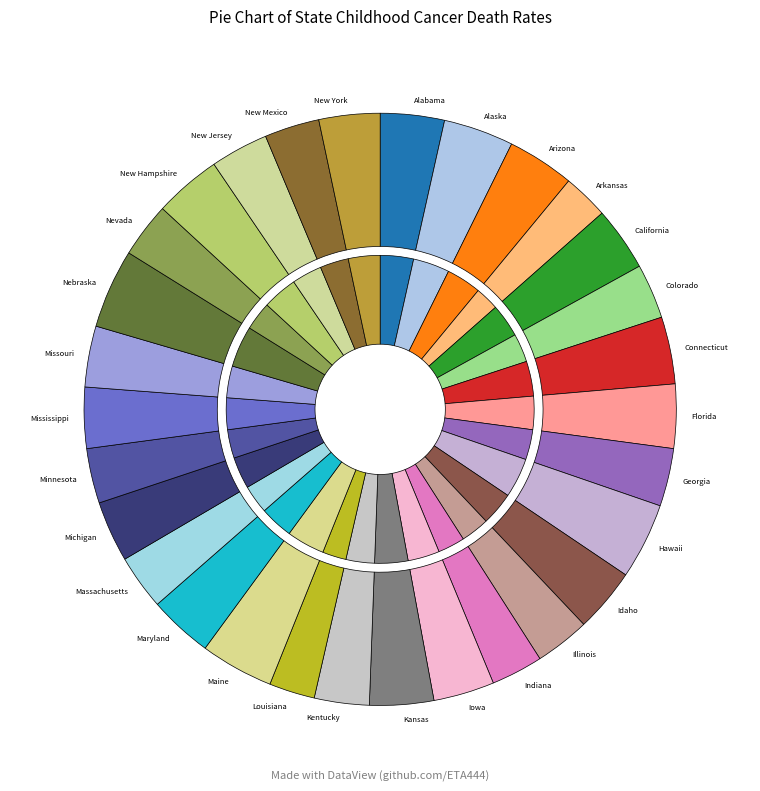

Which slice is the largest?

Nebraska